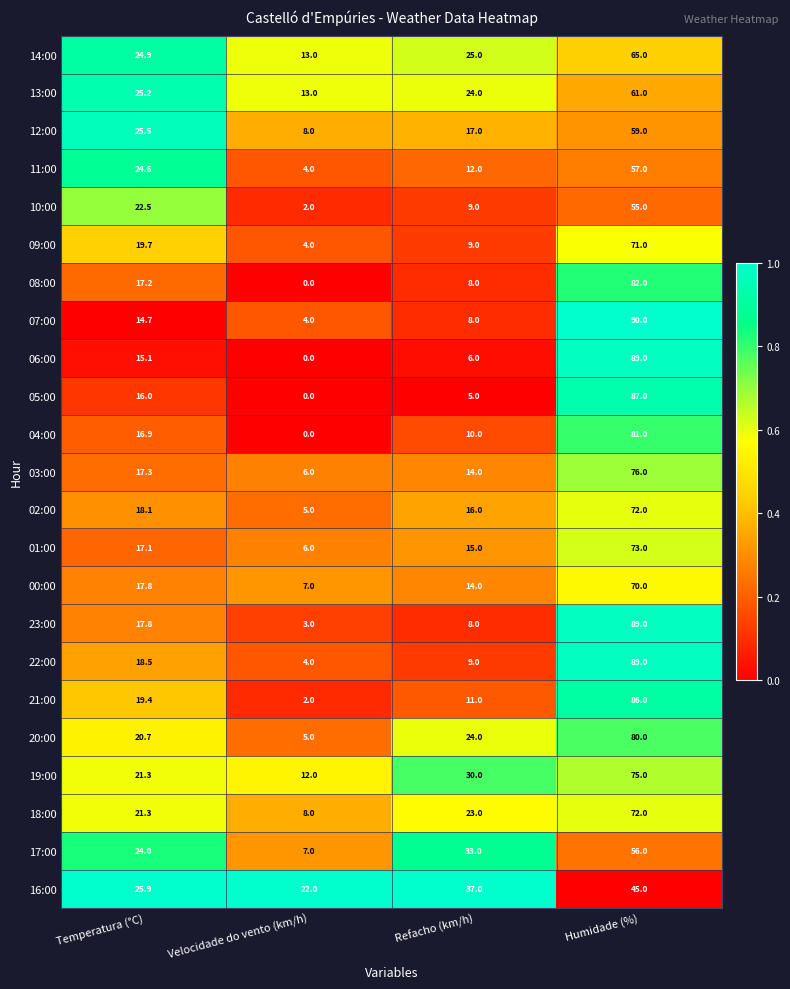

What is the sum of all 04:00 values?

107.9